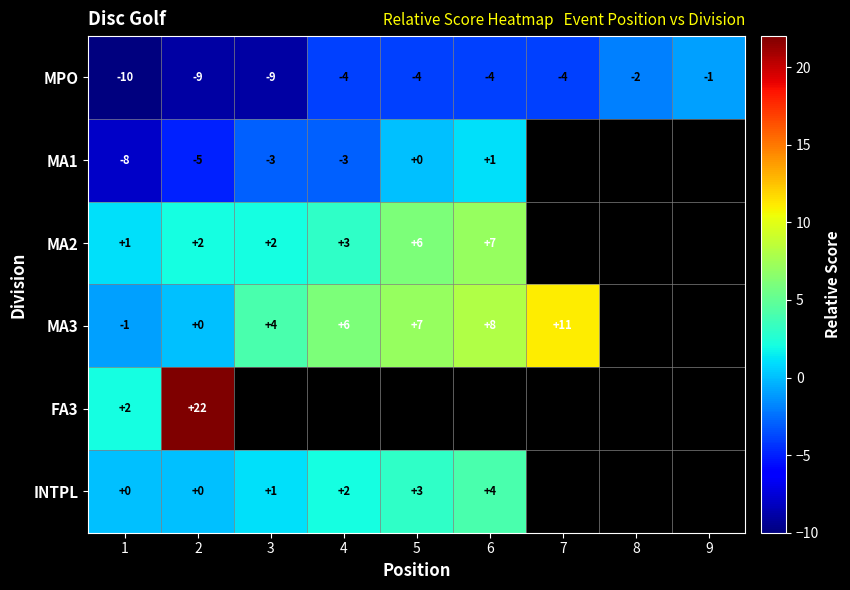

At which label does MPO first exceed -4?

8